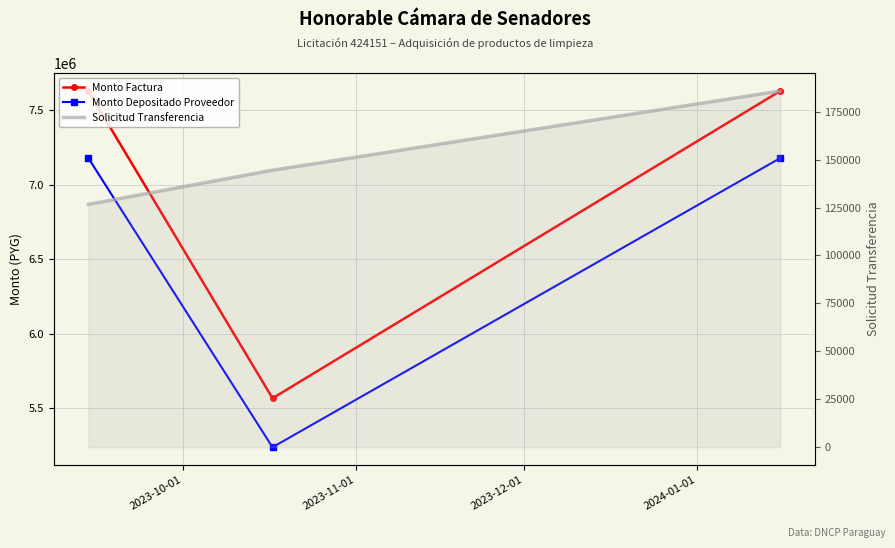

How many data points in Monto Factura are less than 7627500?

1